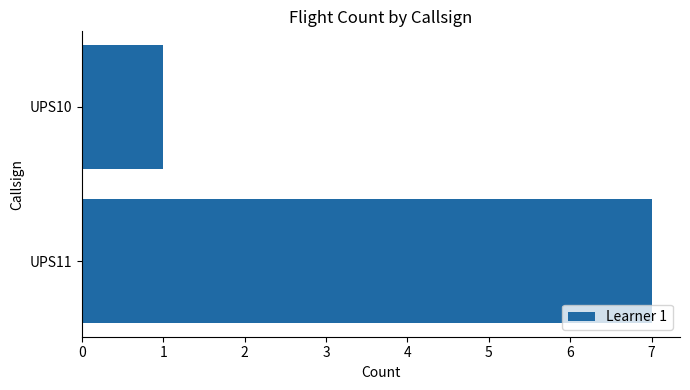

The value at UPS10 is 1. True or false?

True